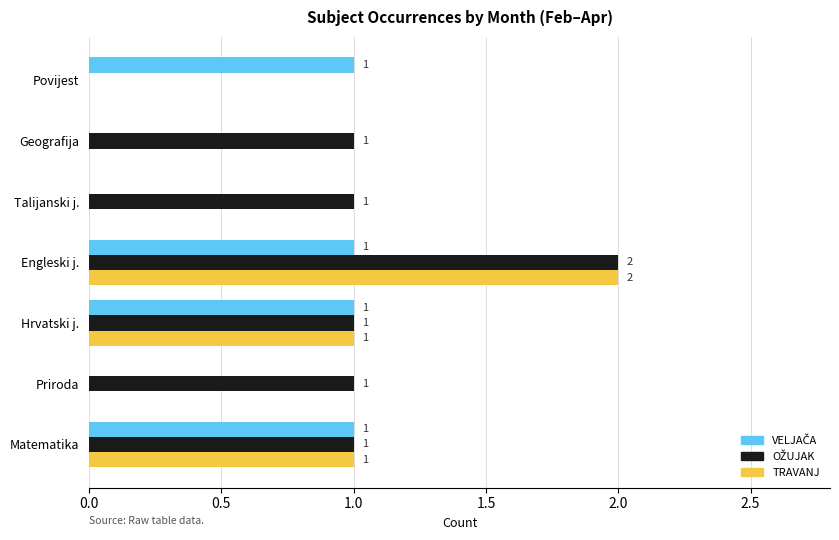

At which category is the sum across all series the highest?

Engleski j.